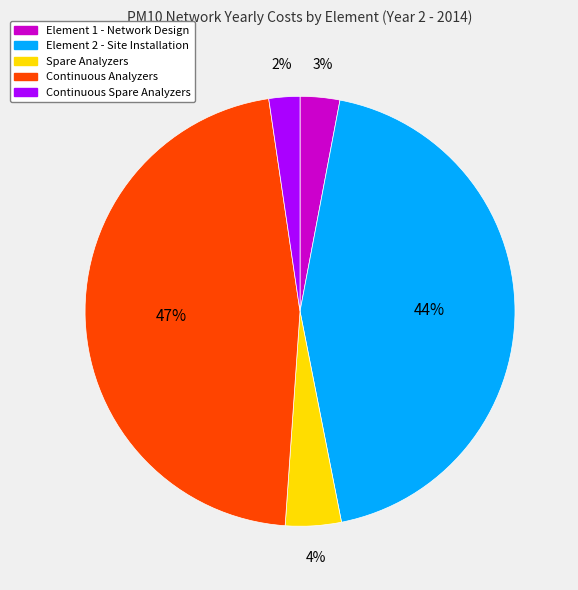

To the nearest percent, what is the average slice percentage?

20%